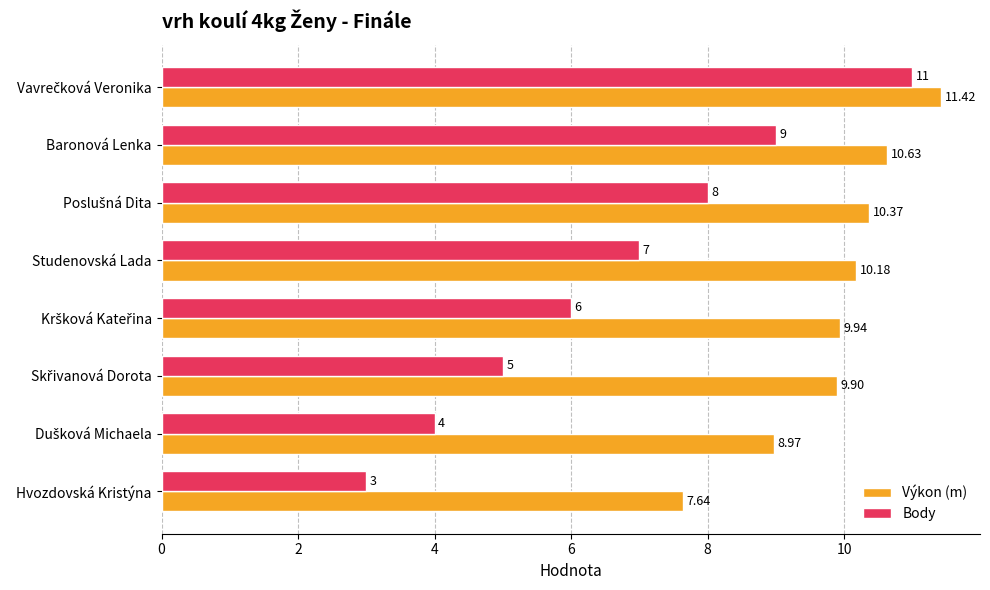

Which series has the largest range (max minus min)?

Body